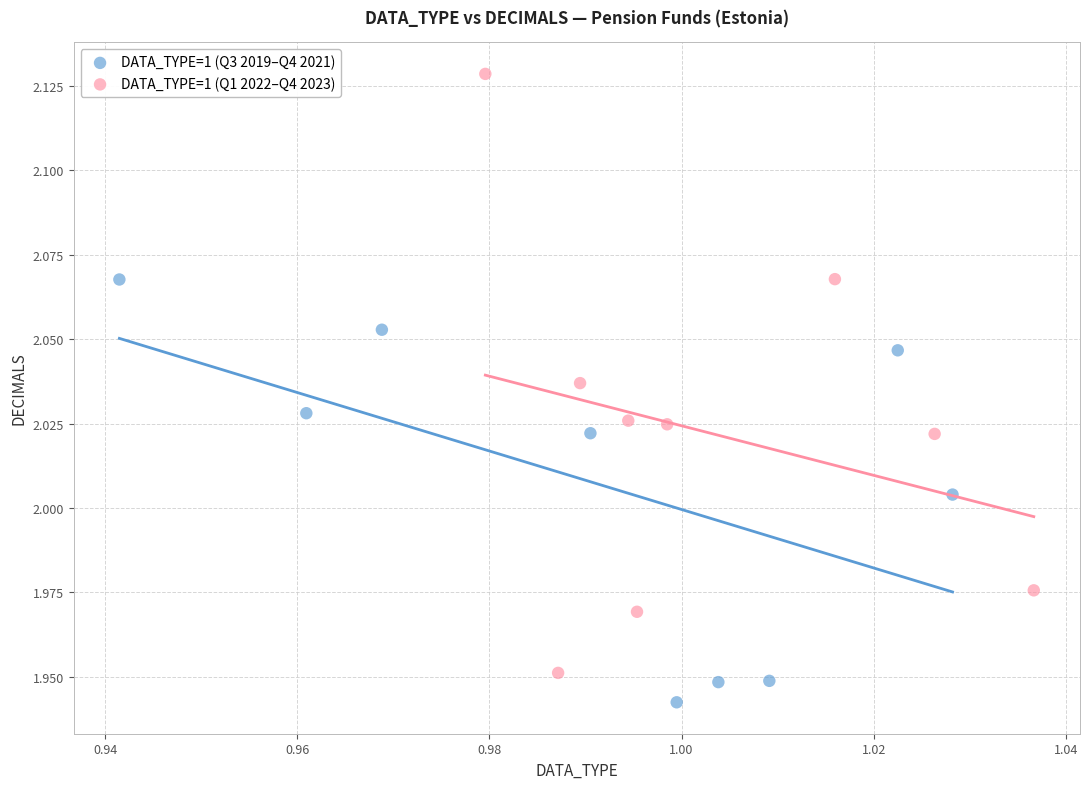

Which series contains the lowest Y value?

DATA_TYPE=1 (Q3 2019–Q4 2021)